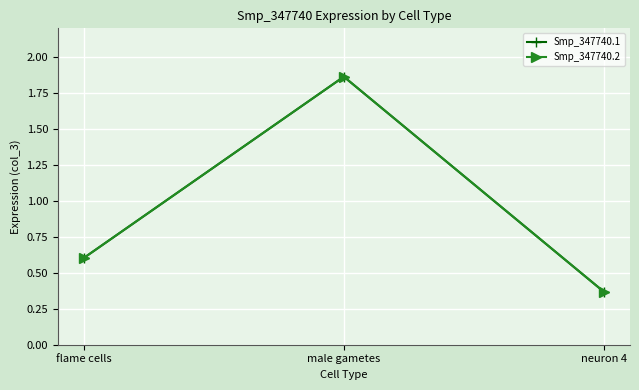

Does the chart have visible grid lines?

Yes